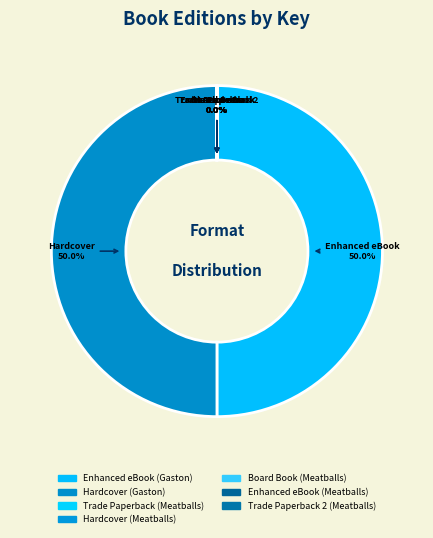

Combined, do Enhanced eBook (Gaston) and Trade Paperback 2 (Meatballs) account for over 50%?

No